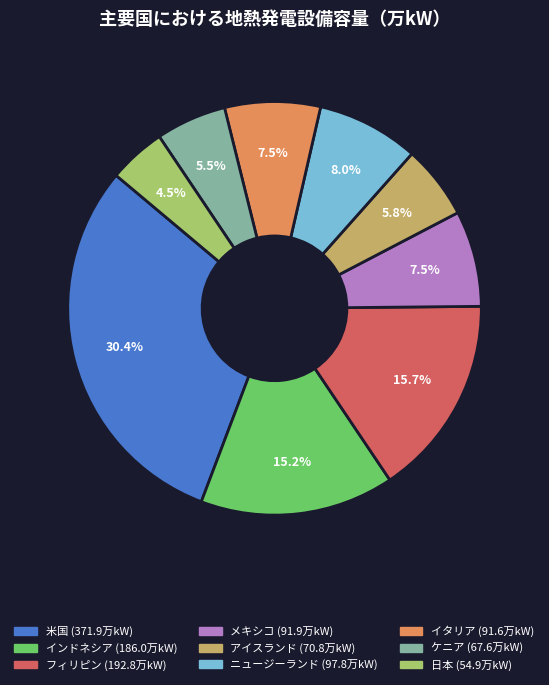

Does any single category account for the majority?

No